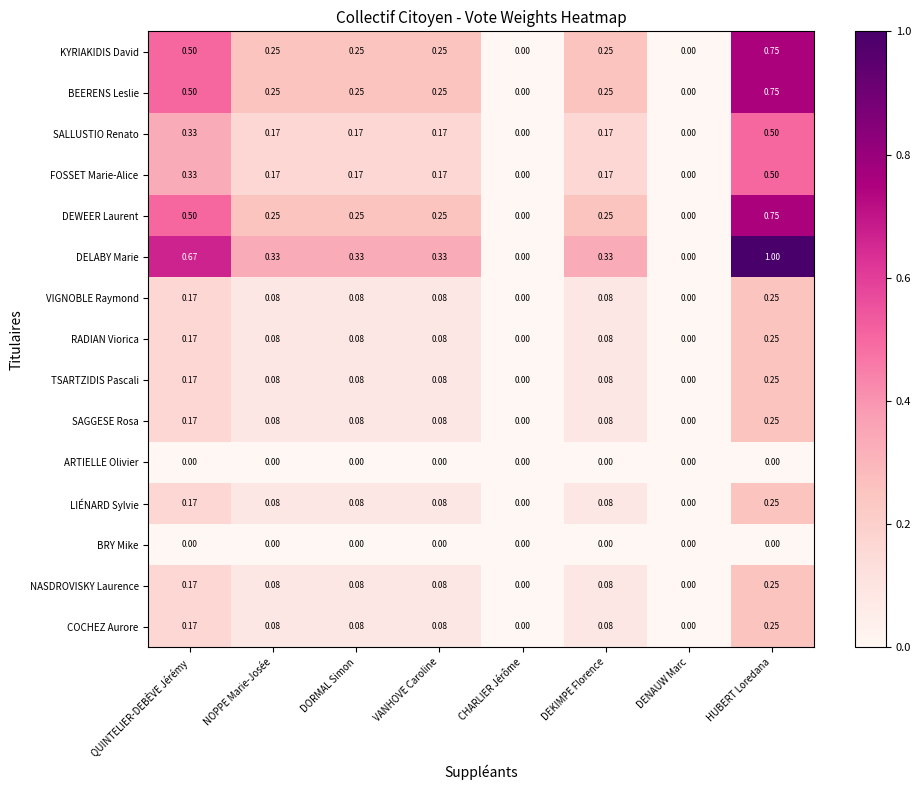

Which series has the largest total across all categories?

DELABY Marie